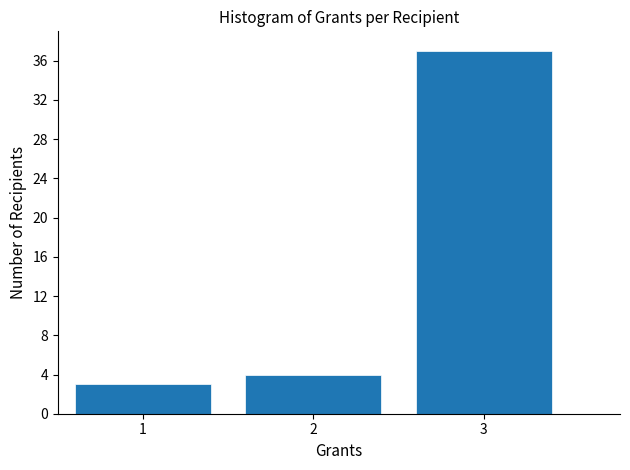

Over which range of the x-axis is the bar tallest?

2.5 to 3.5